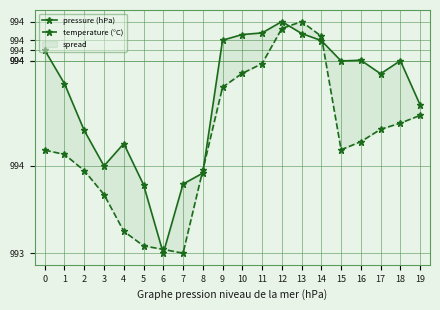

Which series has the largest range (max minus min)?

pressure (hPa)